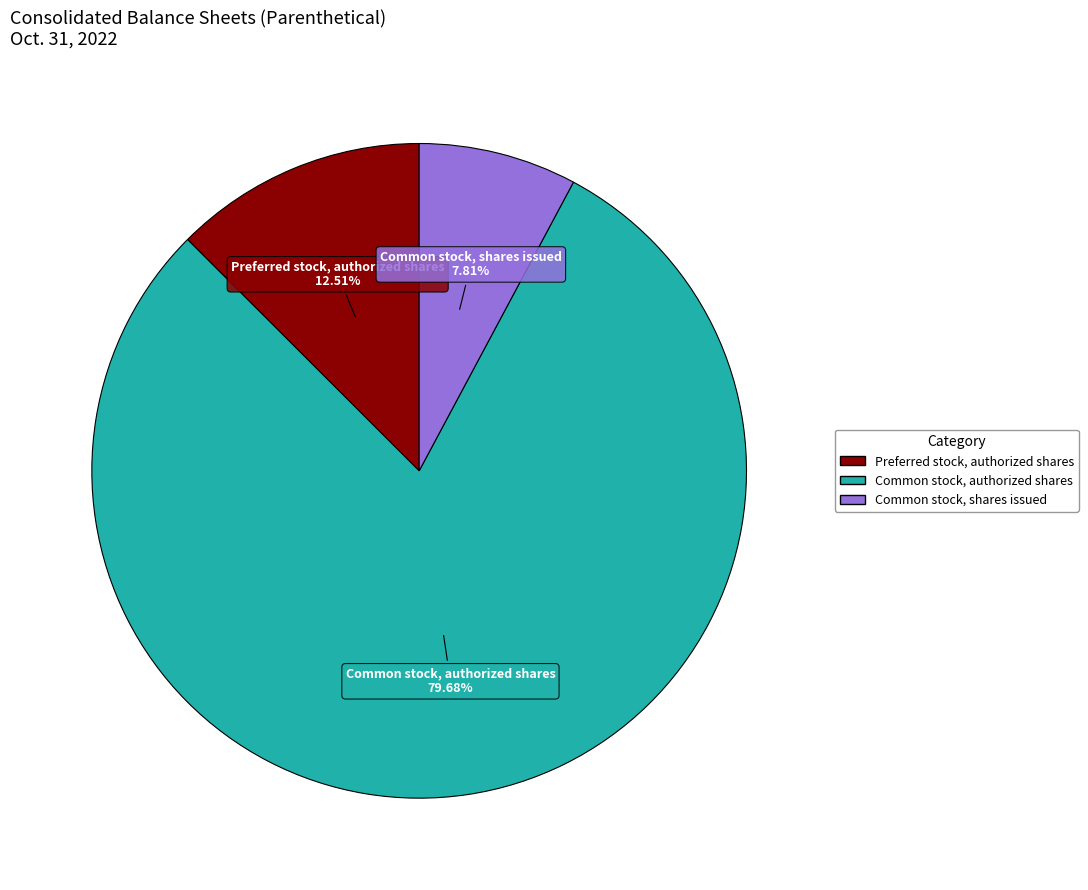

Rank the categories by value from highest to lowest.

Common stock, authorized shares, Preferred stock, authorized shares, Common stock, shares issued